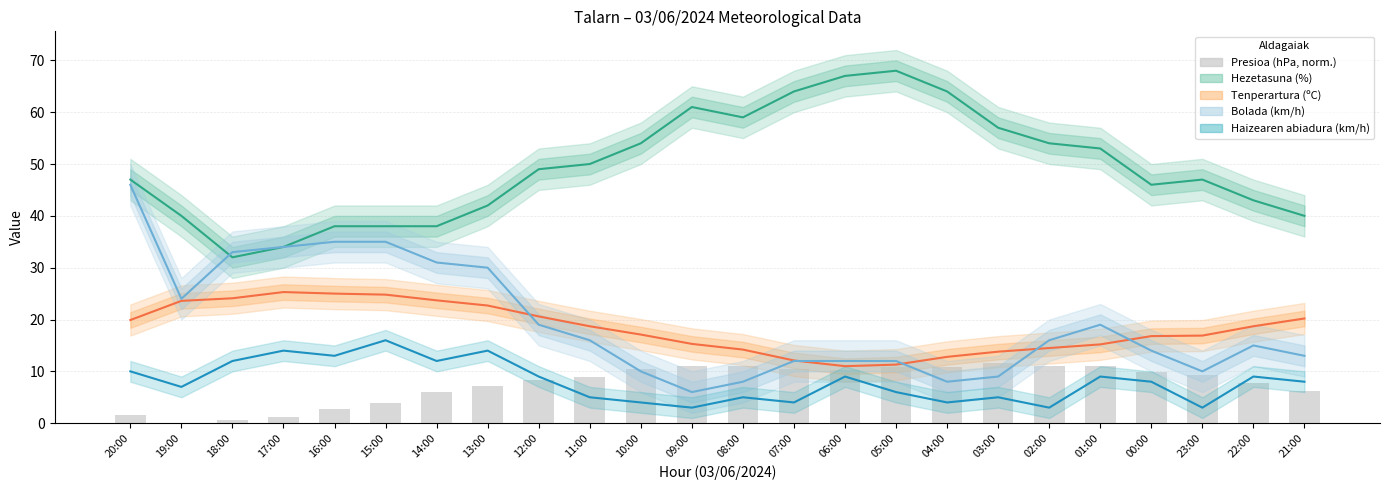

Reading right to left, transcribe all the data shown in this chart.

Hezetasuna (%): 21:00=40.0	22:00=43.0	23:00=47.0	00:00=46.0	01:00=53.0	02:00=54.0	03:00=57.0	04:00=64.0	05:00=68.0	06:00=67.0	07:00=64.0	08:00=59.0	09:00=61.0	10:00=54.0	11:00=50.0	12:00=49.0	13:00=42.0	14:00=38.0	15:00=38.0	16:00=38.0	17:00=34.0	18:00=32.0	19:00=40.0	20:00=47.0
Tenperartura (ºC): 21:00=20.2	22:00=18.7	23:00=16.9	00:00=16.8	01:00=15.2	02:00=14.5	03:00=13.8	04:00=12.8	05:00=11.3	06:00=11.0	07:00=12.1	08:00=14.2	09:00=15.3	10:00=17.1	11:00=18.7	12:00=20.6	13:00=22.7	14:00=23.7	15:00=24.8	16:00=25.0	17:00=25.3	18:00=24.1	19:00=23.6	20:00=19.9
Bolada (km/h): 21:00=13.0	22:00=15.0	23:00=10.0	00:00=14.0	01:00=19.0	02:00=16.0	03:00=9.0	04:00=8.0	05:00=12.0	06:00=12.0	07:00=12.0	08:00=8.0	09:00=6.0	10:00=10.0	11:00=16.0	12:00=19.0	13:00=30.0	14:00=31.0	15:00=35.0	16:00=35.0	17:00=34.0	18:00=33.0	19:00=24.0	20:00=46.0
Haizearen abiadura (km/h): 21:00=8.0	22:00=9.0	23:00=3.0	00:00=8.0	01:00=9.0	02:00=3.0	03:00=5.0	04:00=4.0	05:00=6.0	06:00=9.0	07:00=4.0	08:00=5.0	09:00=3.0	10:00=4.0	11:00=5.0	12:00=9.0	13:00=14.0	14:00=12.0	15:00=16.0	16:00=13.0	17:00=14.0	18:00=12.0	19:00=7.0	20:00=10.0
Presioa (hPa, normalised): 21:00=6.3	22:00=7.8	23:00=9.3	00:00=9.9	01:00=11.1	02:00=11.1	03:00=11.7	04:00=10.8	05:00=10.8	06:00=10.2	07:00=10.5	08:00=11.1	09:00=11.1	10:00=10.5	11:00=9.0	12:00=8.4	13:00=7.2	14:00=6.0	15:00=3.9	16:00=2.7	17:00=1.2	18:00=0.6	19:00=0.0	20:00=1.5